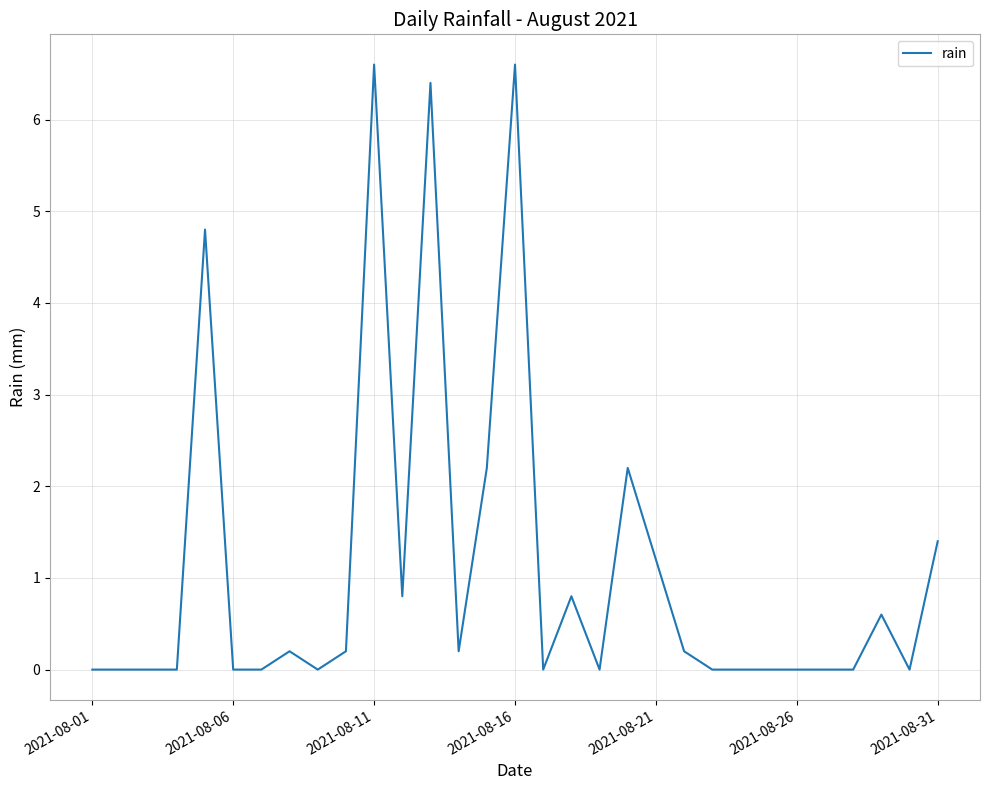

What is the difference between the maximum and minimum values?

6.6